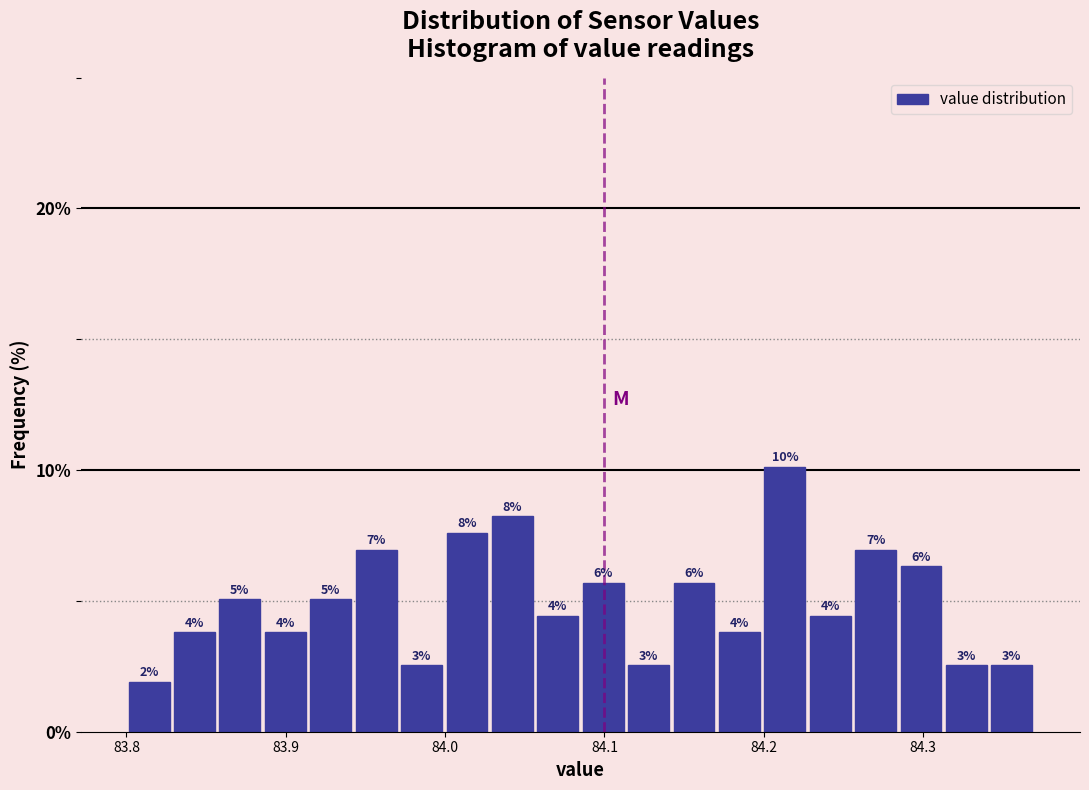

Around what value on the x-axis is the tallest bar? Give the approximate position of its centre, as read against the axis.

84.21